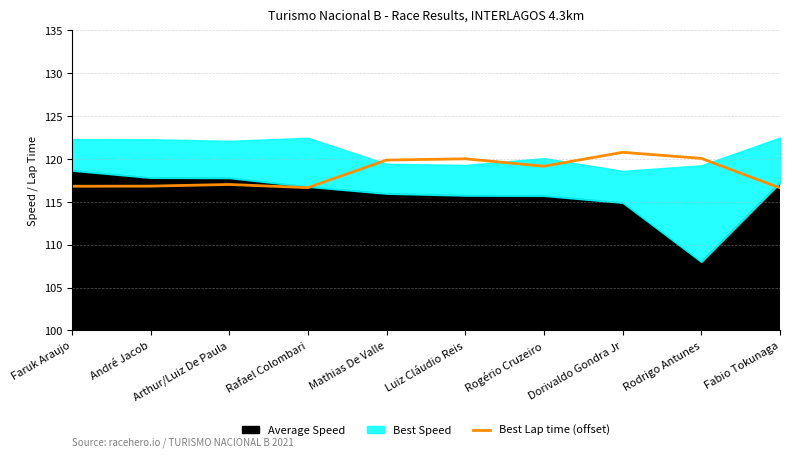

What is the approximate value of Best Lap time (offset) at Rodrigo Antunes?

120.1